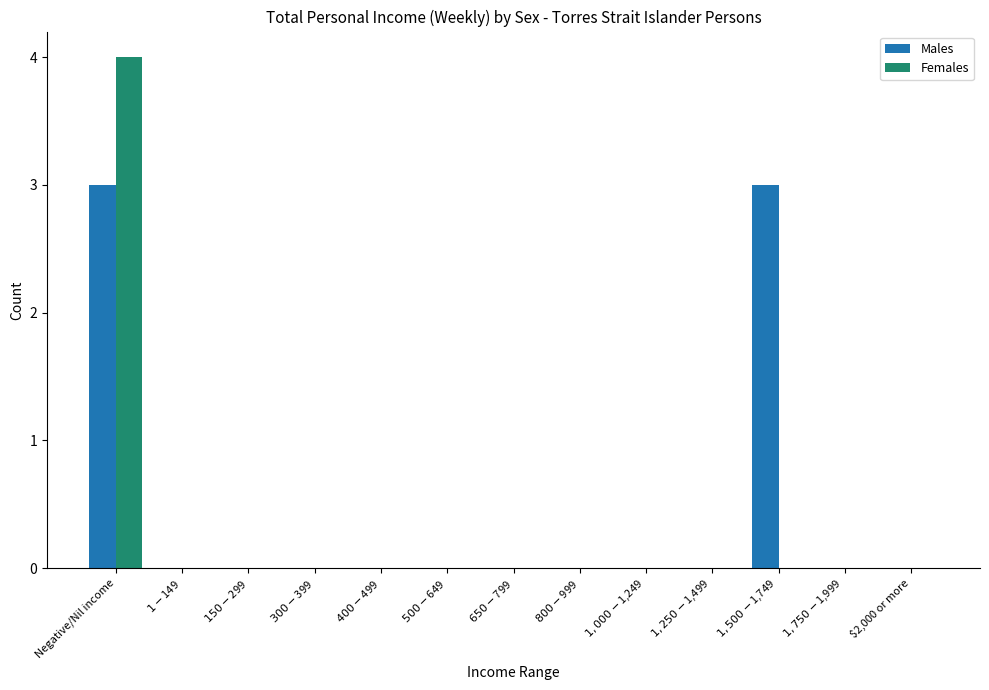

What is the spread (max minus min) of values at $1,500-$1,749?

3